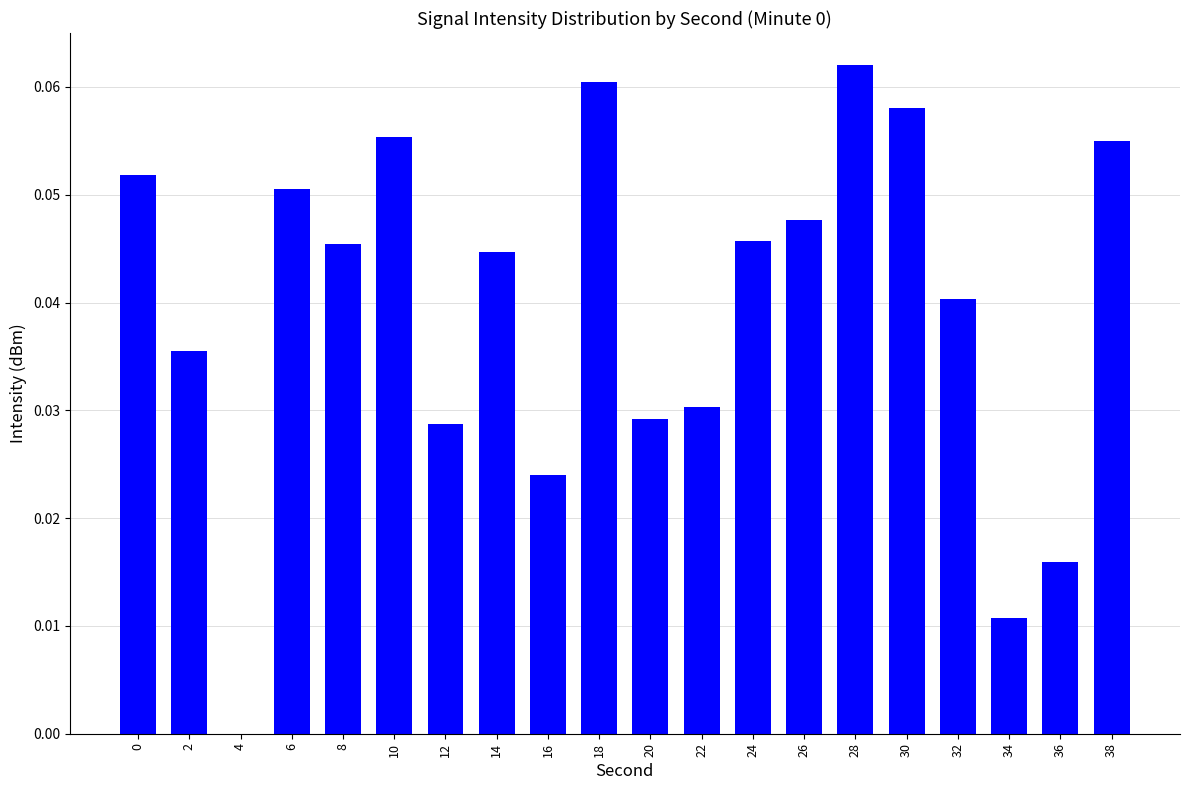

Which has a higher value, 16 or 18?

18